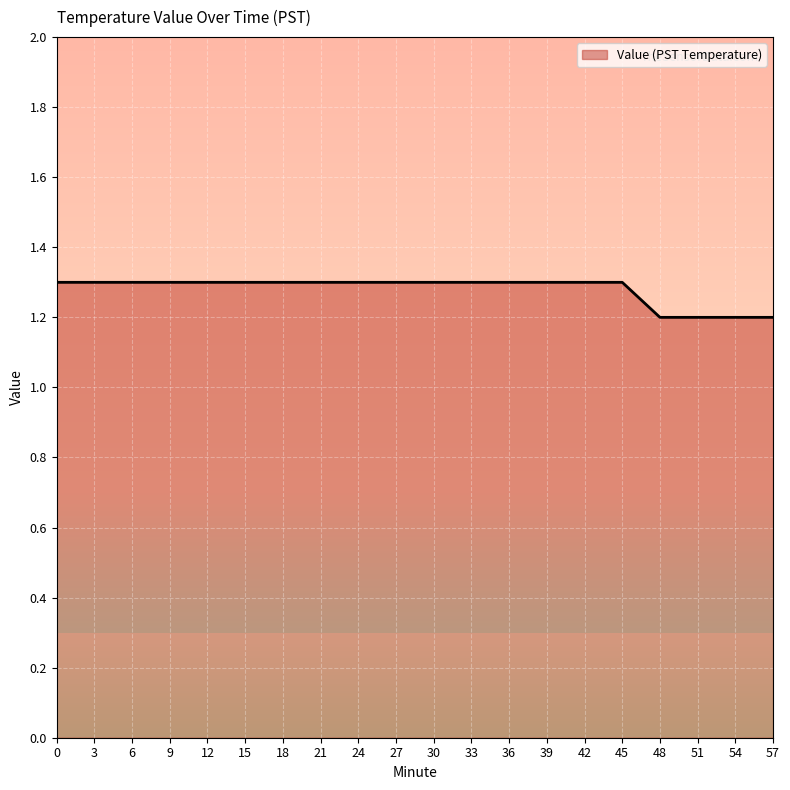

Reading left to right, what are all the values shown in this chart?

1.3	1.3	1.3	1.3	1.3	1.3	1.3	1.3	1.3	1.3	1.3	1.3	1.3	1.3	1.3	1.3	1.2	1.2	1.2	1.2